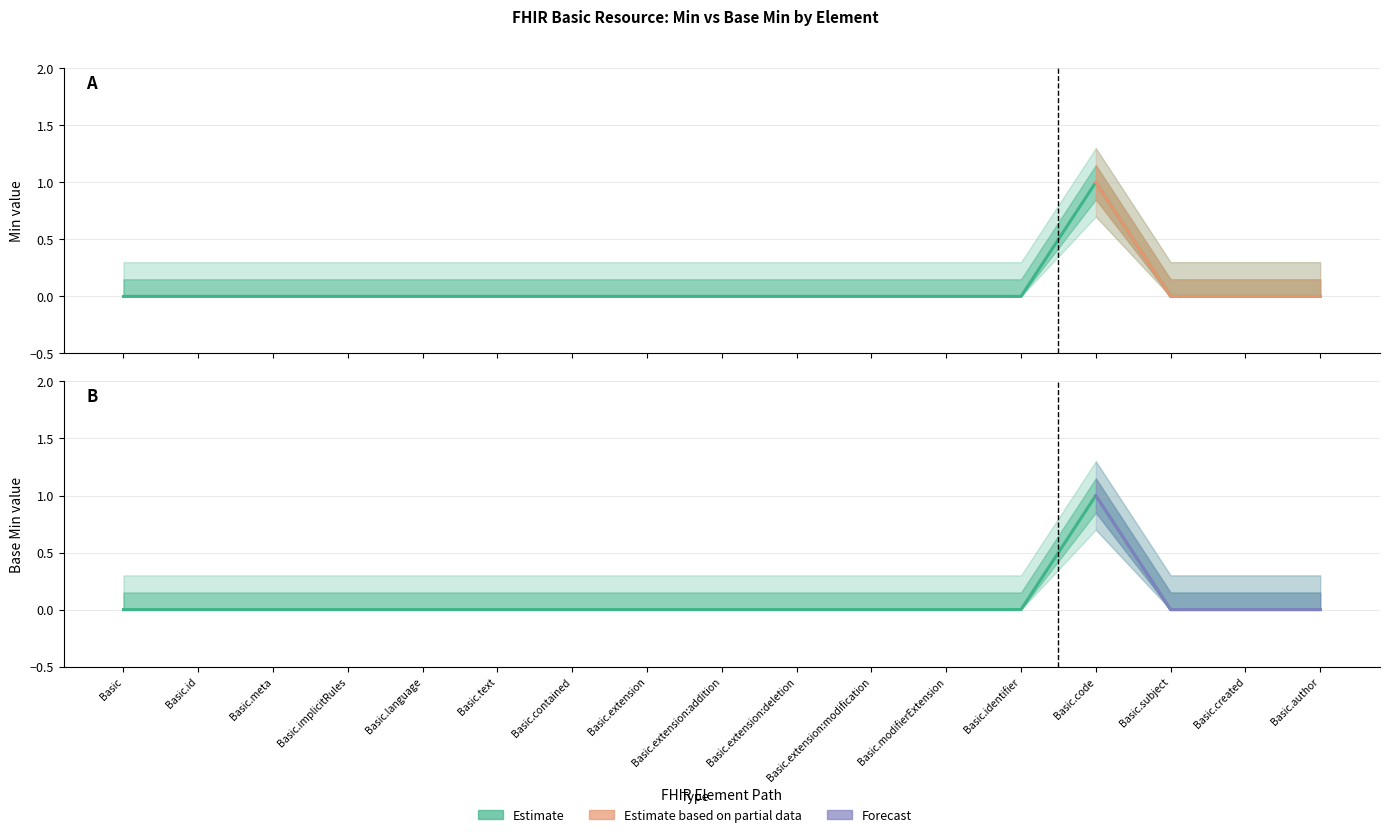

Rank the categories by Base Min value from highest to lowest.

Basic.code, Basic, Basic.id, Basic.meta, Basic.implicitRules, Basic.language, Basic.text, Basic.contained, Basic.extension, Basic.extension:addition, Basic.extension:deletion, Basic.extension:modification, Basic.modifierExtension, Basic.identifier, Basic.subject, Basic.created, Basic.author